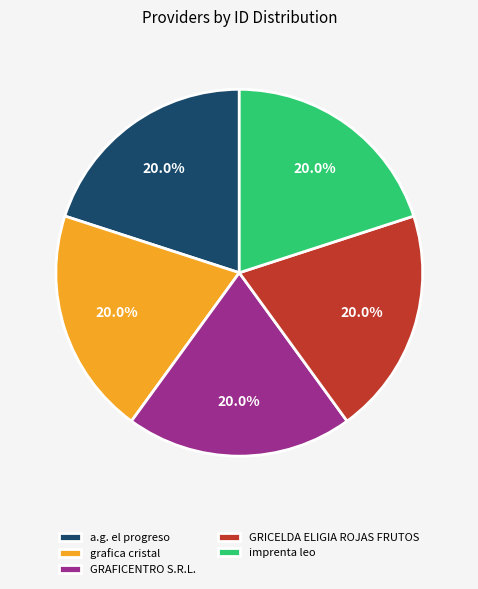

How many segments does this pie chart have?

5